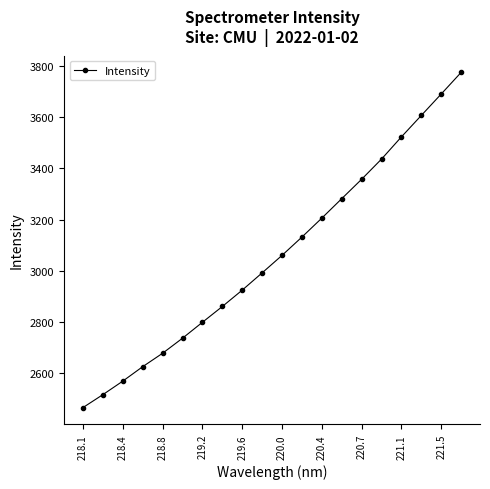

What is the value of the 16th point from the left?

3436.1